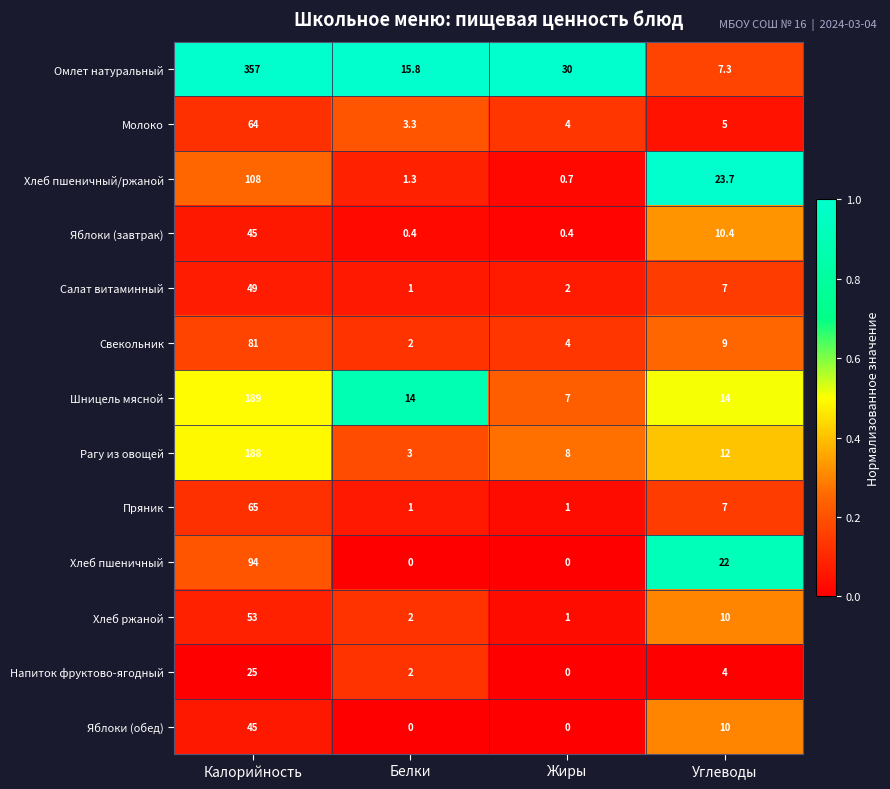

Is it true that Хлеб пшеничный/ржаной equals 16.4 at Углеводы?

False